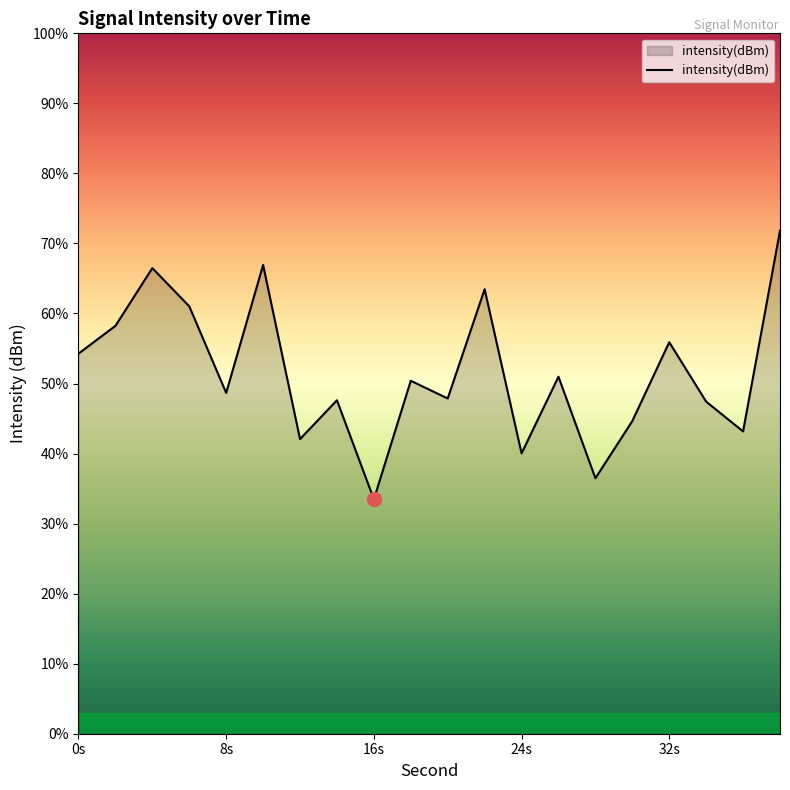

Where is the first local minimum?

8s